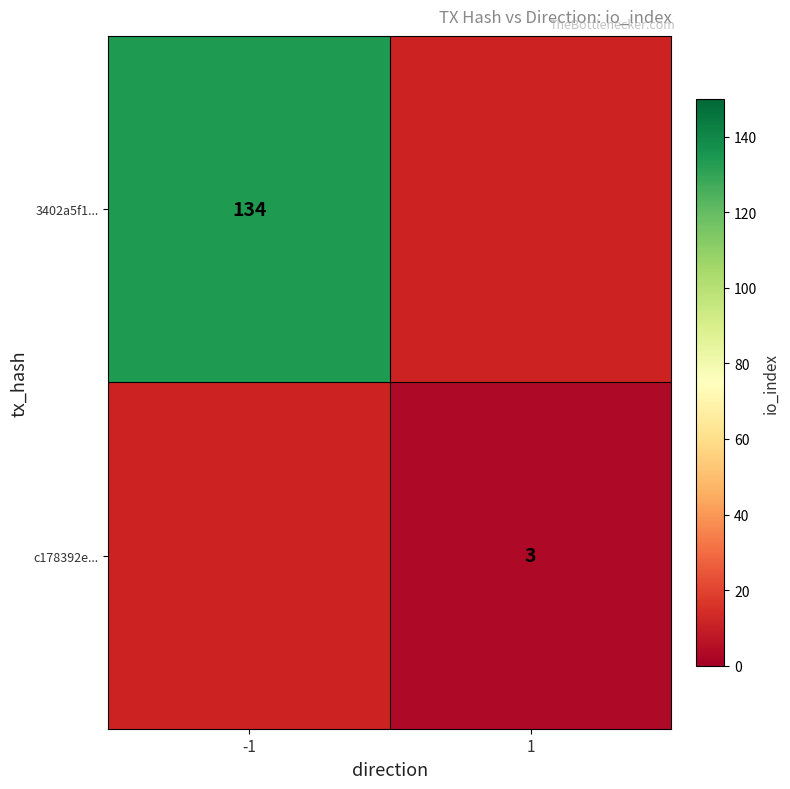

True or false: c178392e... has a value of 4 at 1.

False